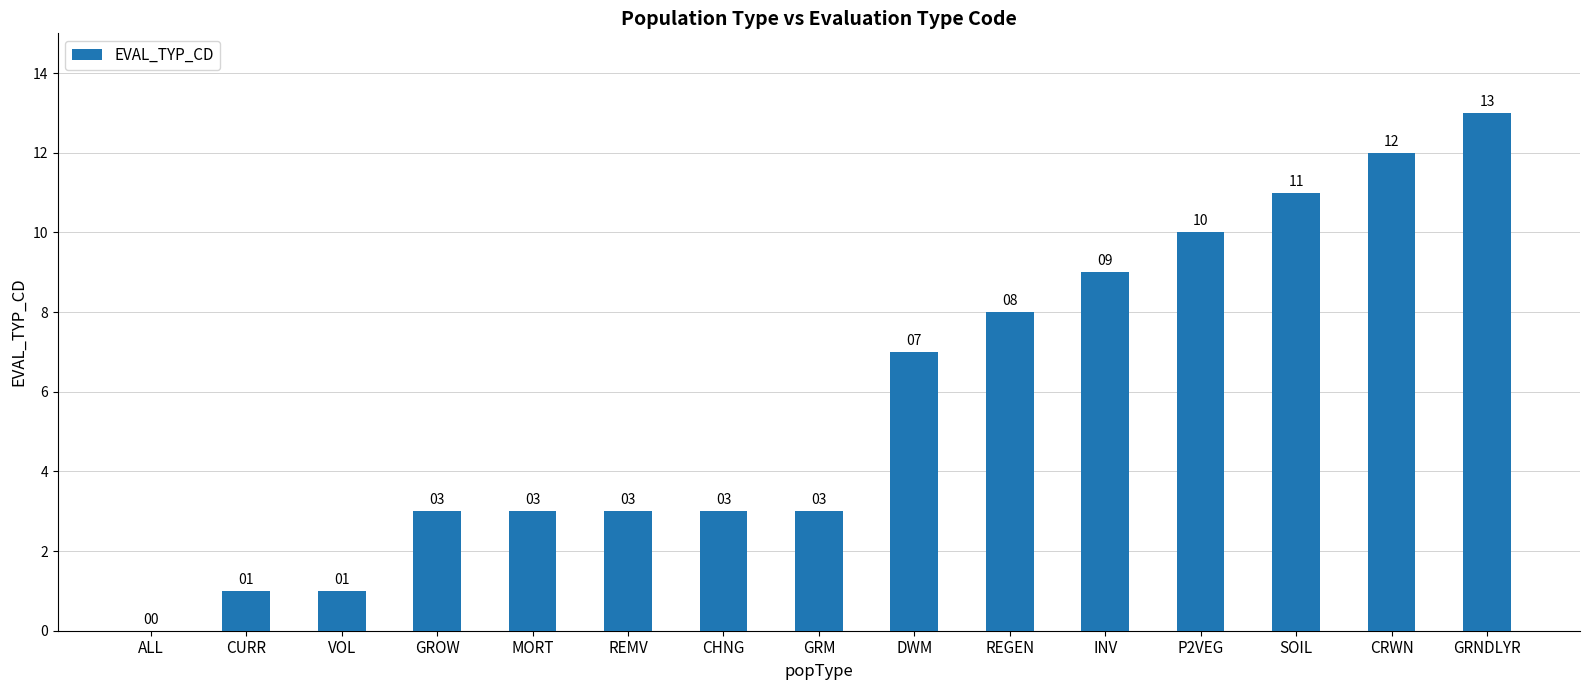

At which label is the value closest to 6?

DWM